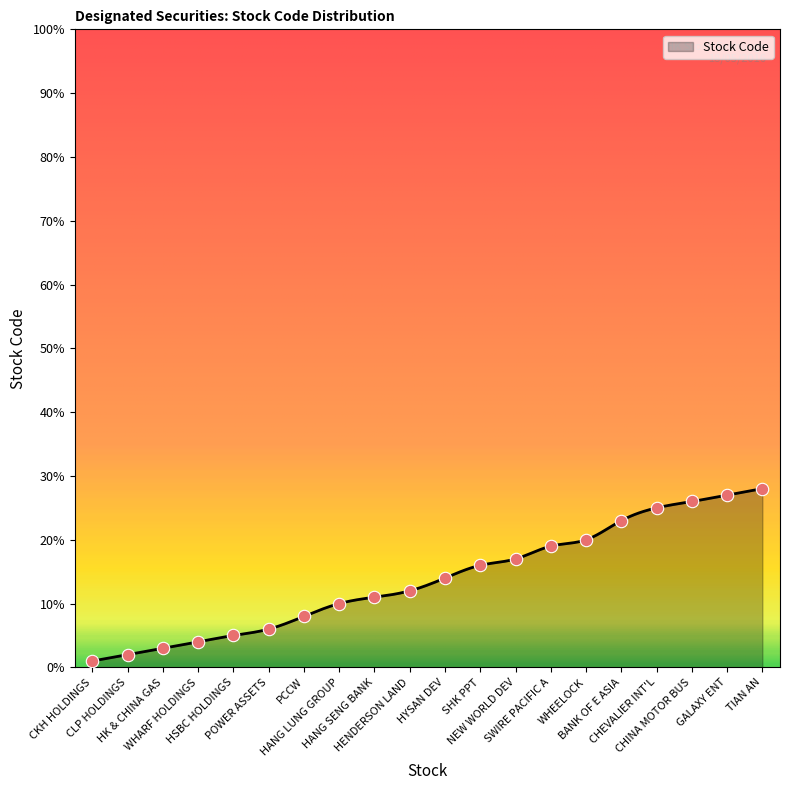

Between SWIRE PACIFIC A and BANK OF E ASIA, which is larger?

BANK OF E ASIA